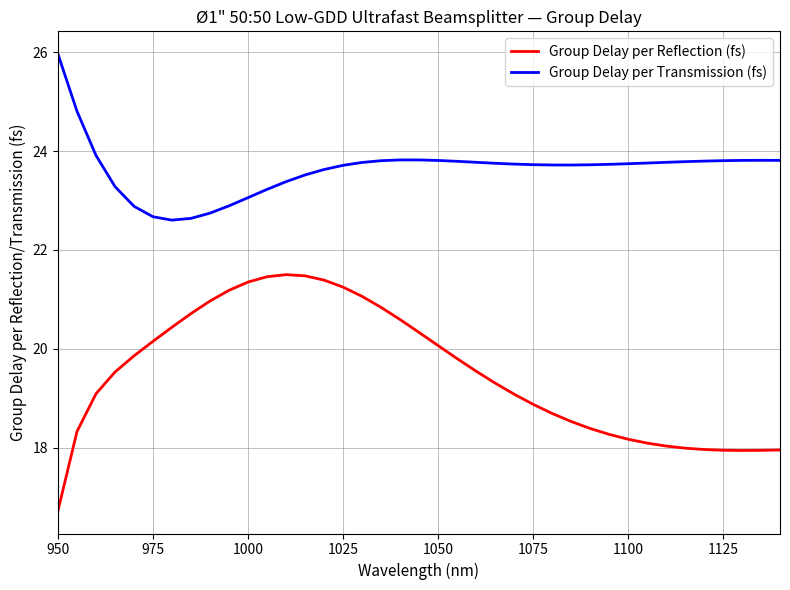

True or false: Group Delay per Transmission (fs) and Group Delay per Reflection (fs) cross at least once.

False